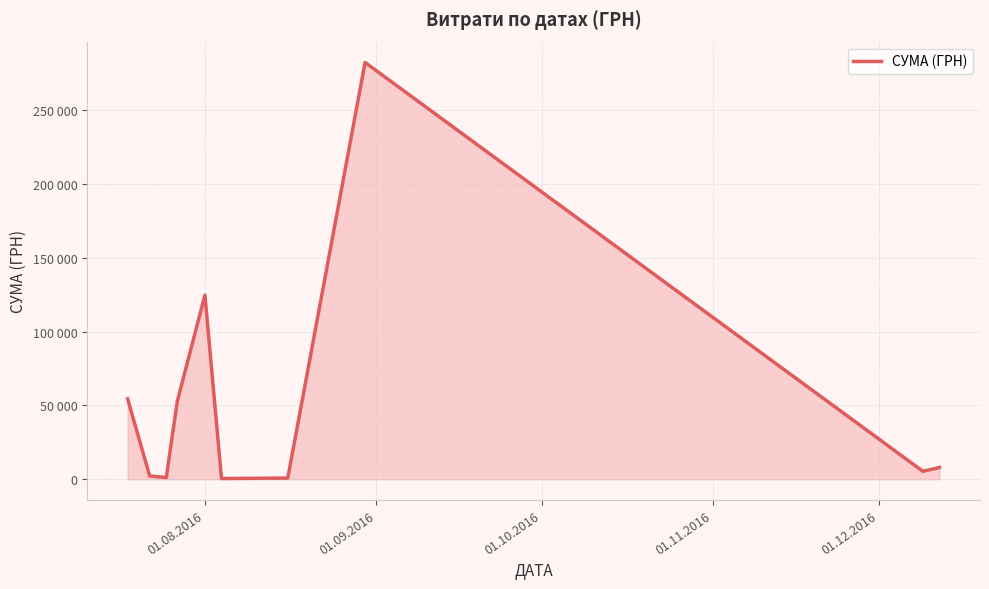

Does the chart display data point markers on the line(s)?

No